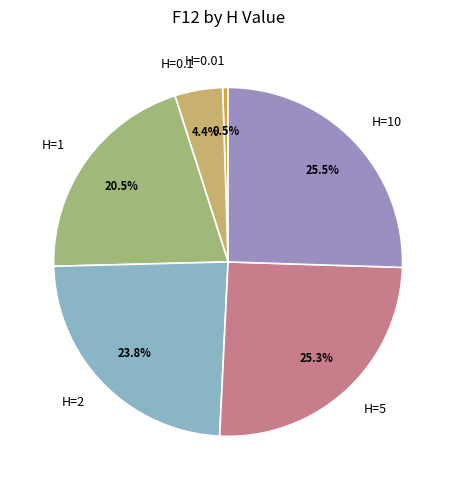

Which category has the smallest portion of the pie?

H=0.01